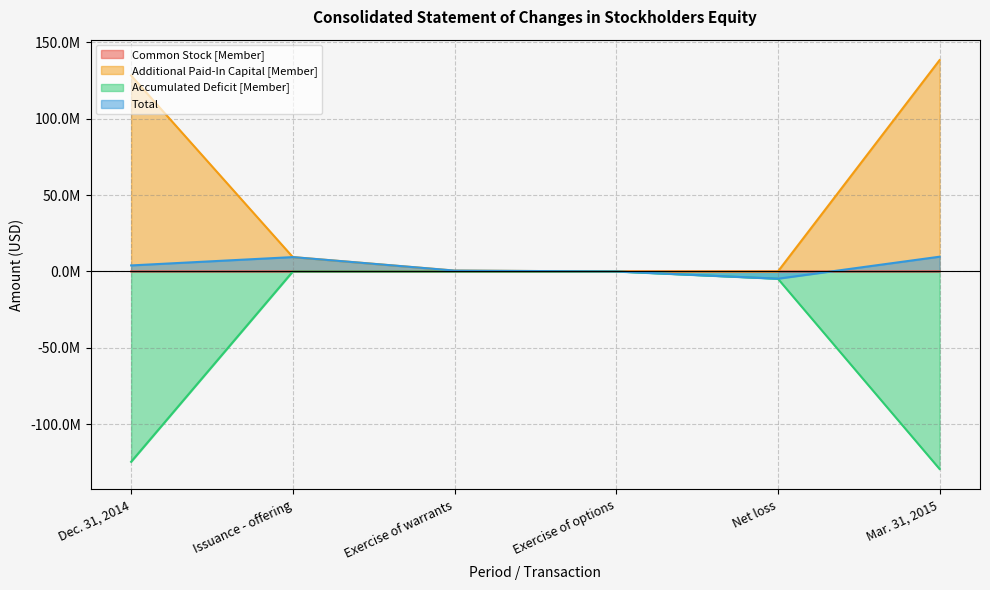

What is the label of the 1st point from the left?

Dec. 31, 2014